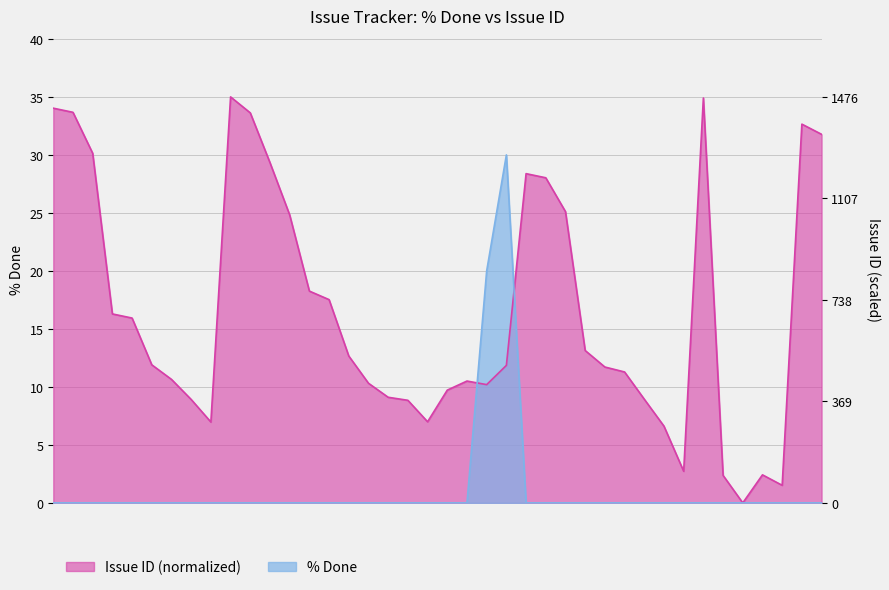

Between 437 and 1414, which is larger?

437